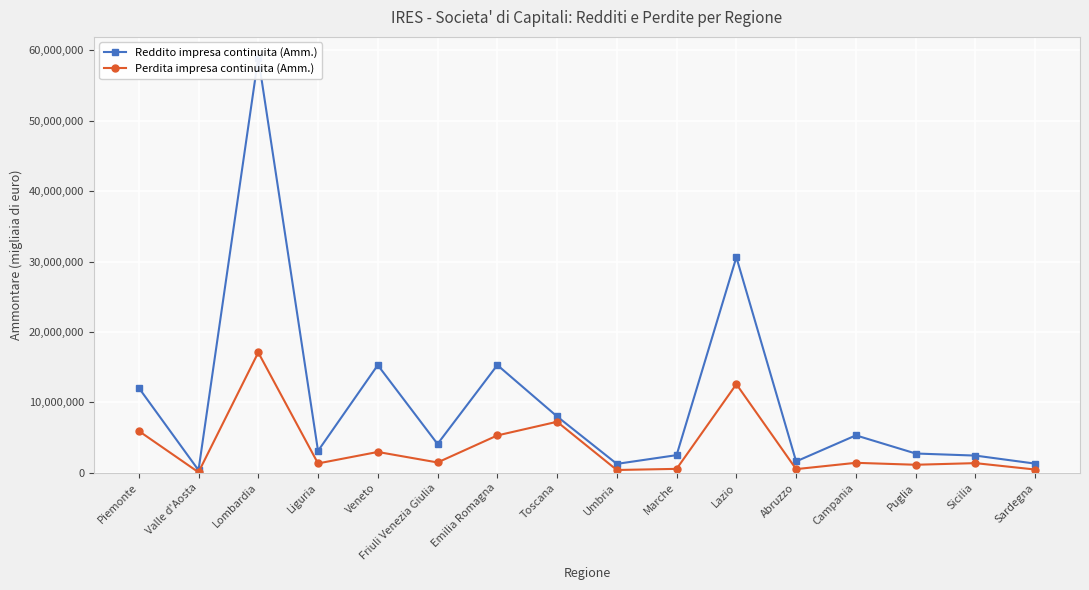

At which label does Perdita impresa continuita (Amm.) reach its peak?

Lombardia